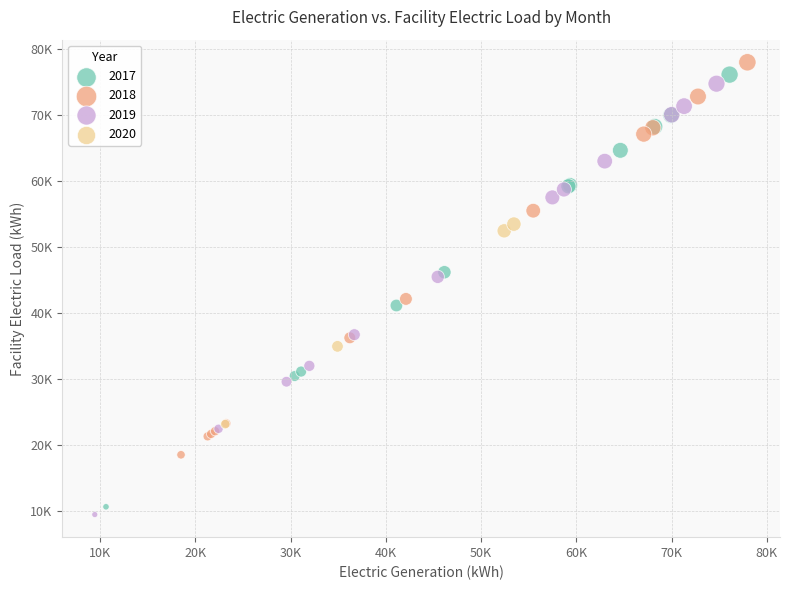

What are all the series names shown in the legend?

2017, 2018, 2019, 2020